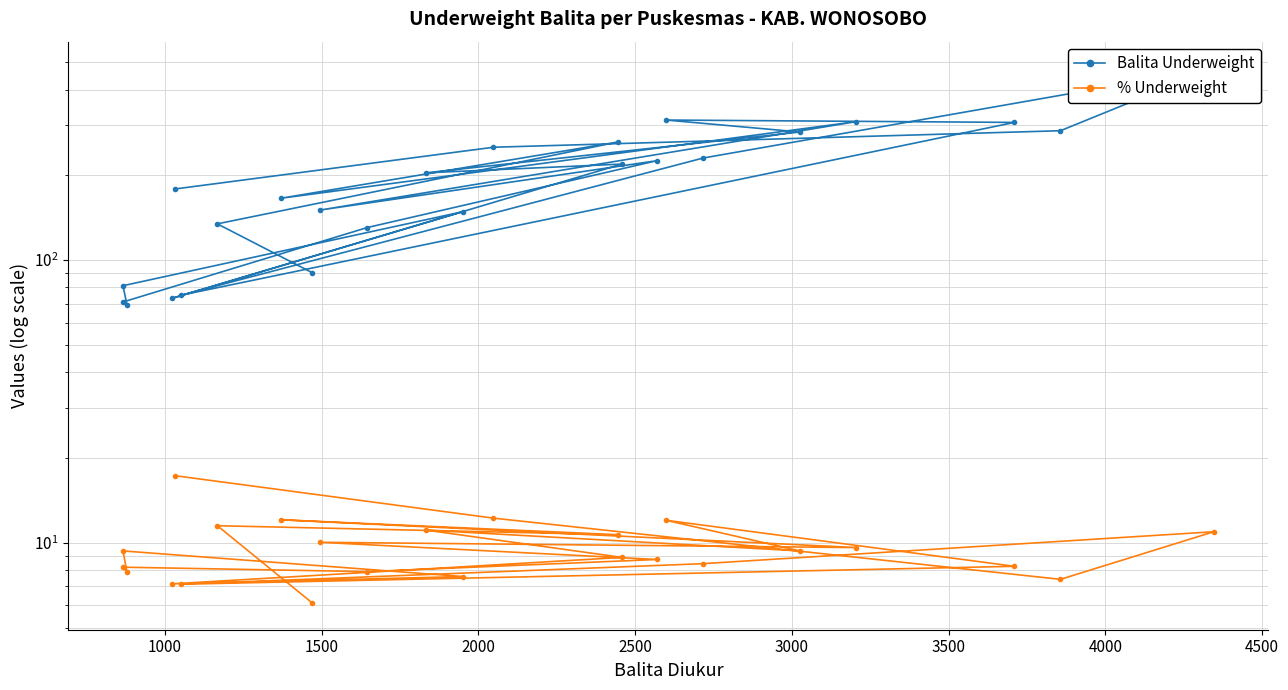

Which series has the widest spread of values?

Balita Underweight